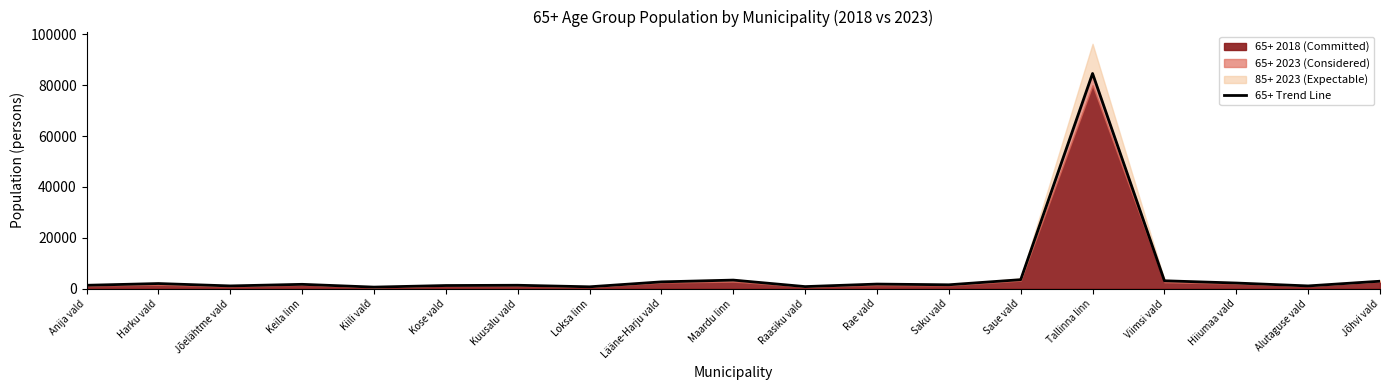

What is the change in value from Keila linn to Jõhvi vald?

+1217